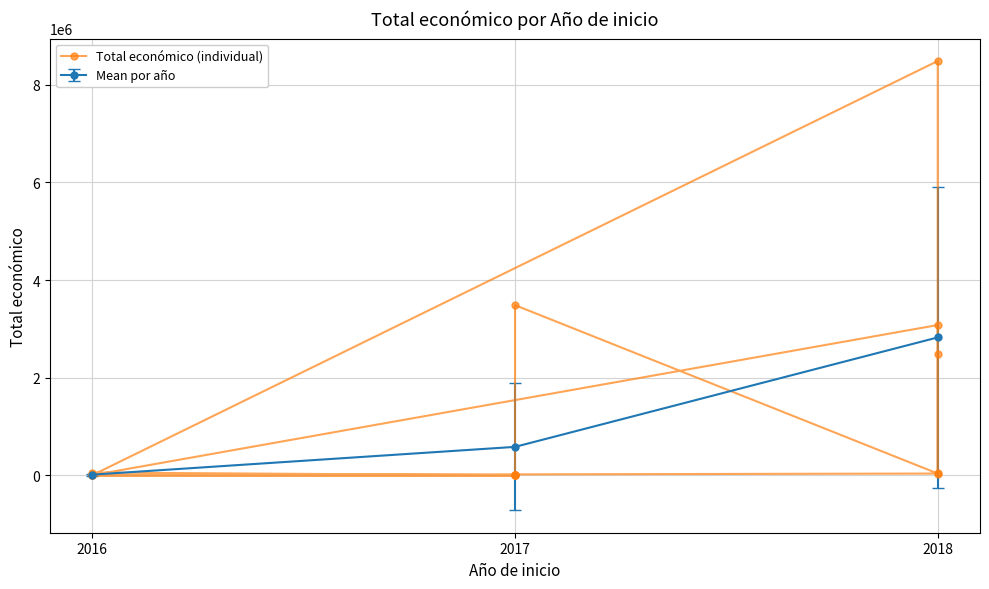

List the labels in order of Mean por año value, largest first.

2018, 2017, 2016